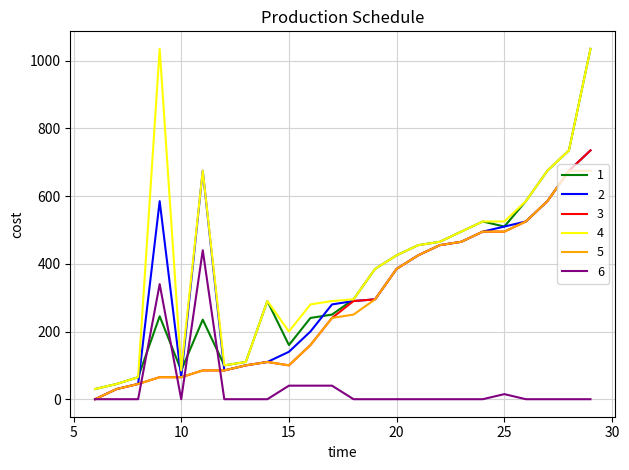

Which series has the largest total across all categories?

4